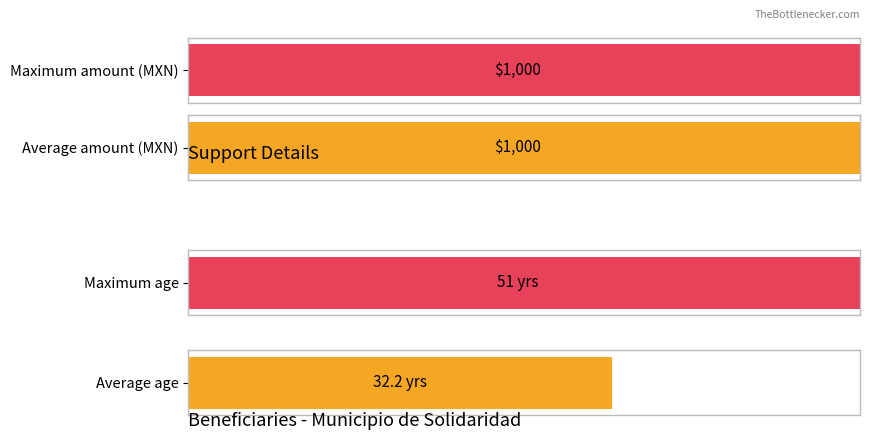

Which series has the largest range (max minus min)?

Average age